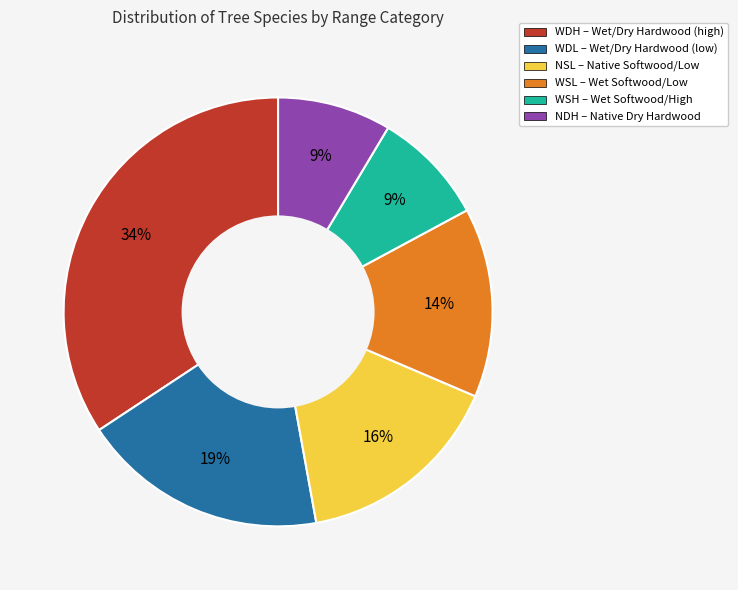

Approximately how many times larger is the value at WSL compared to WDH?

0.4